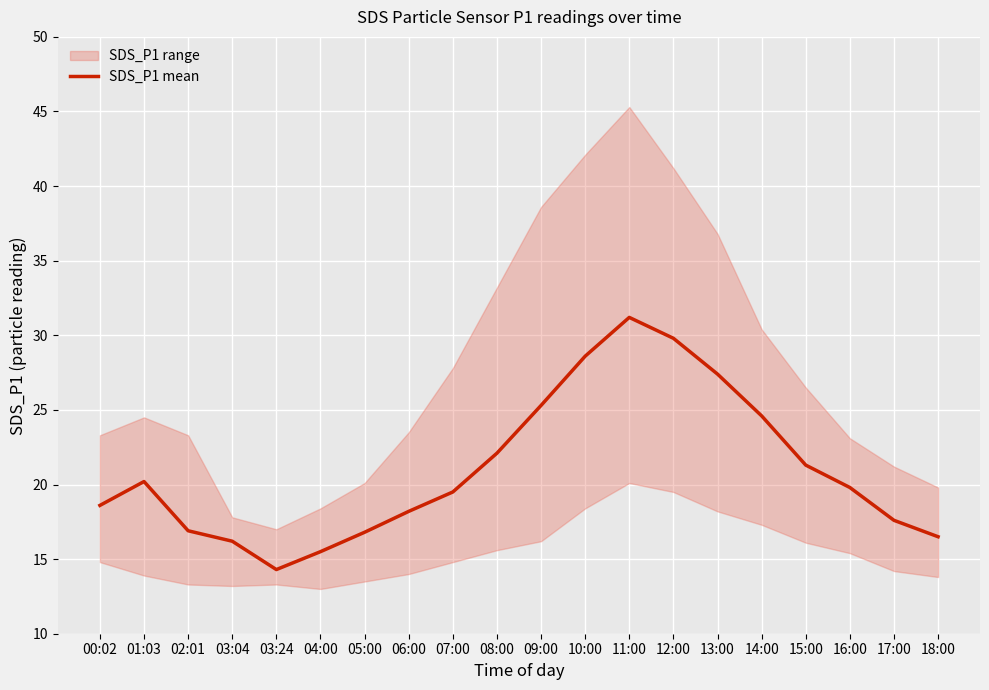

Where is the first local minimum?

03:24